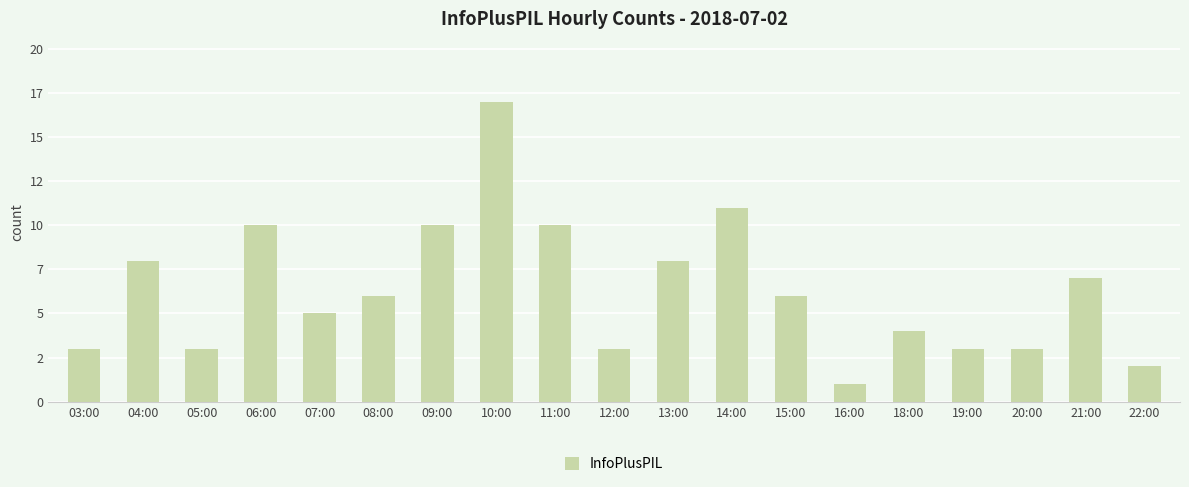

Rank the categories by value from highest to lowest.

10:00, 14:00, 06:00, 09:00, 11:00, 04:00, 13:00, 21:00, 08:00, 15:00, 07:00, 18:00, 03:00, 05:00, 12:00, 19:00, 20:00, 22:00, 16:00